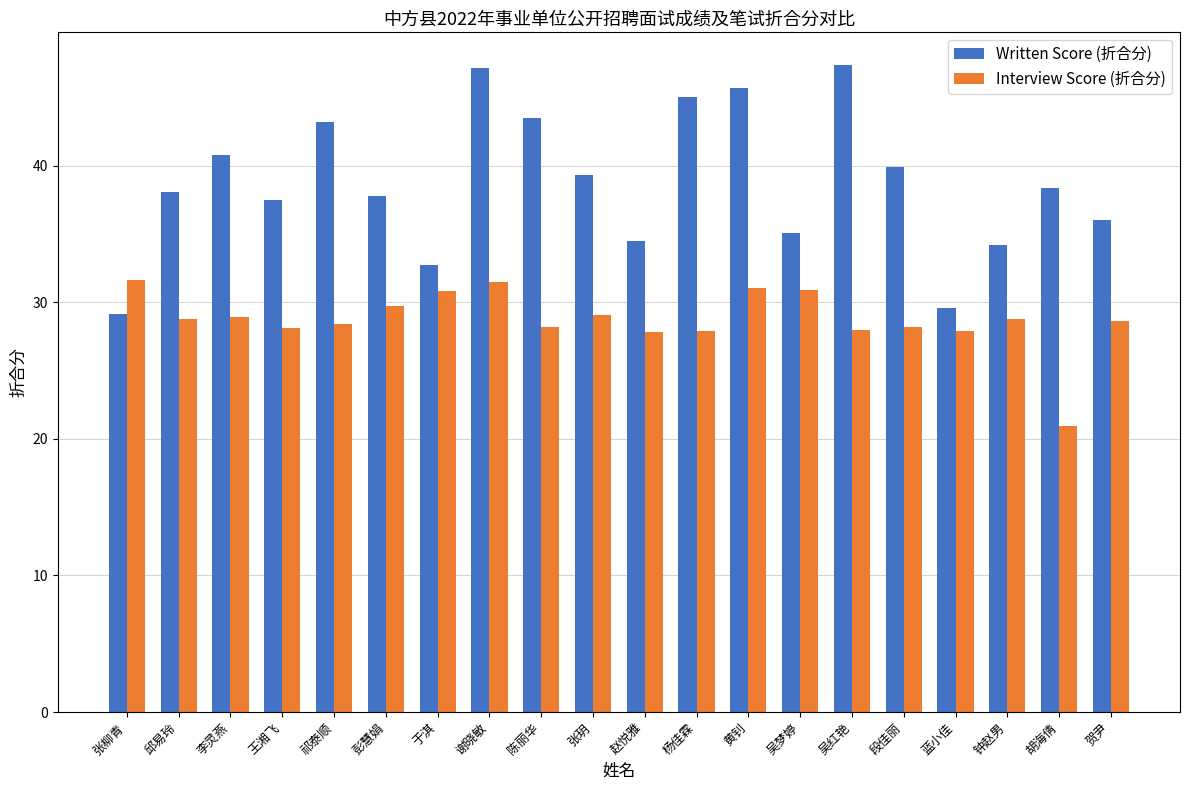

What is the total value across all series at 张柳青?

60.8